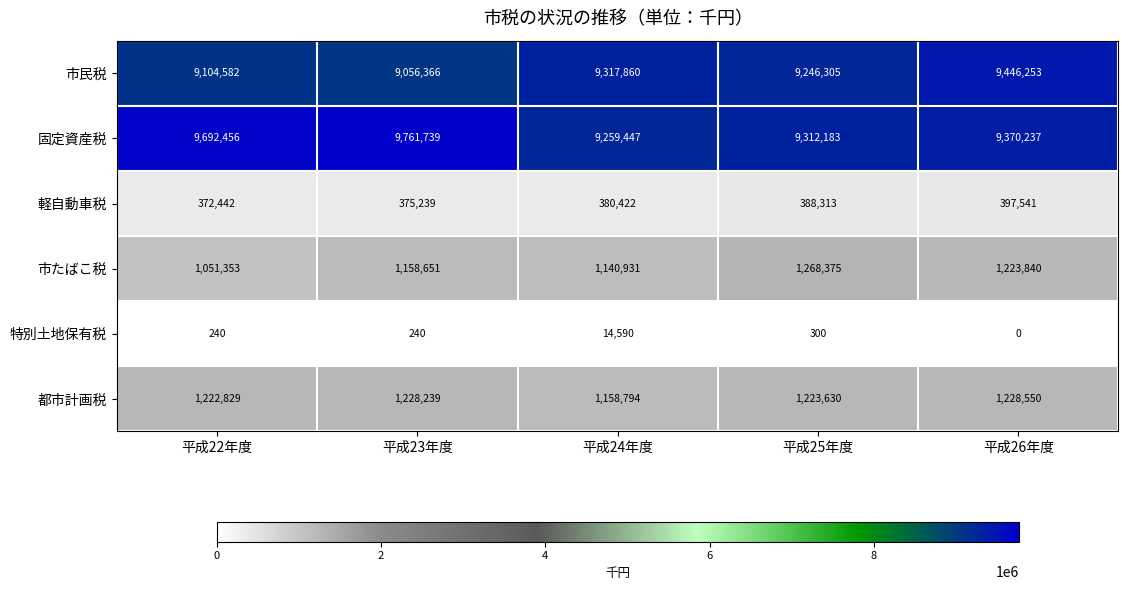

What is the difference between the maximum and minimum values in the 固定資産税 series?

502292